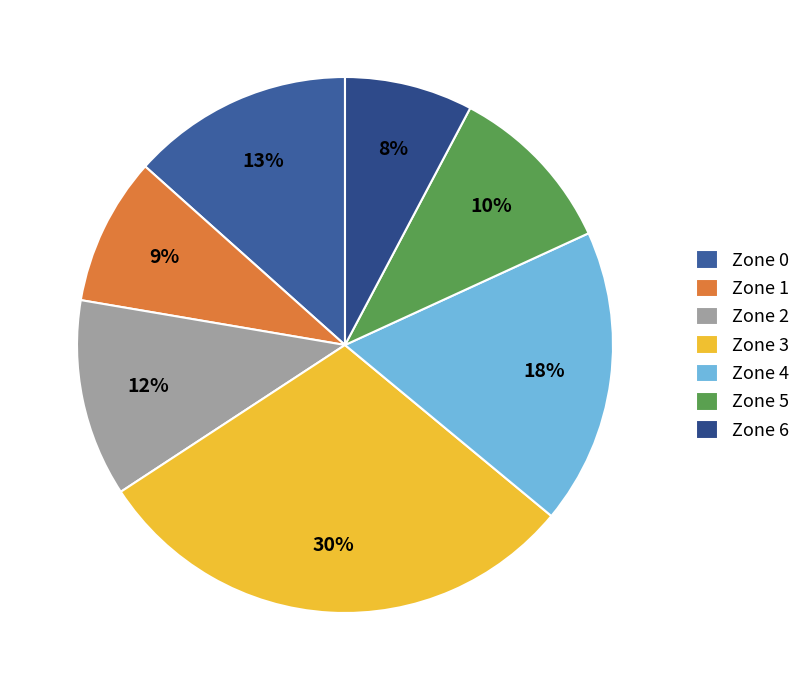

What is the largest slice in the pie chart?

Zone 3